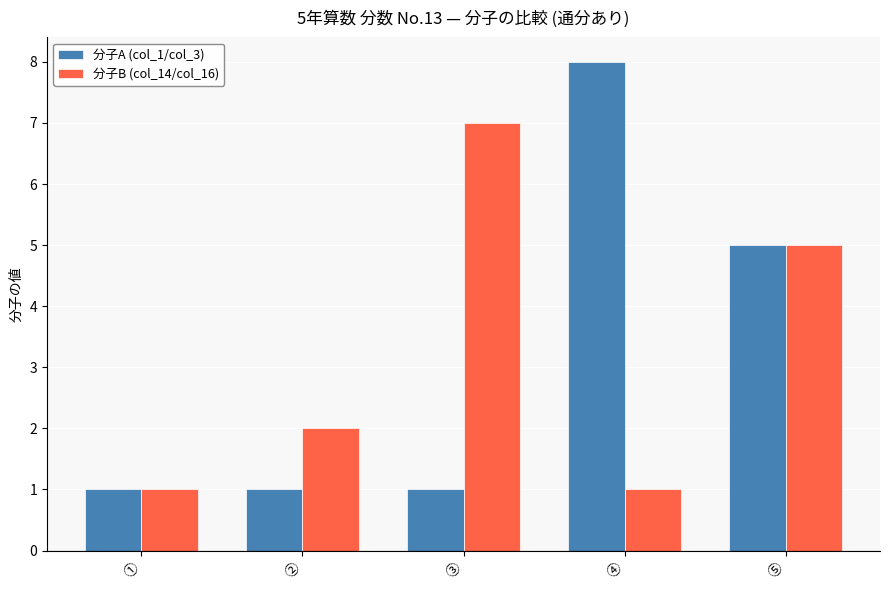

Is the value of 分子A (col_1/col_3) at ③ greater than the value of 分子B (col_14/col_16) at ②?

No